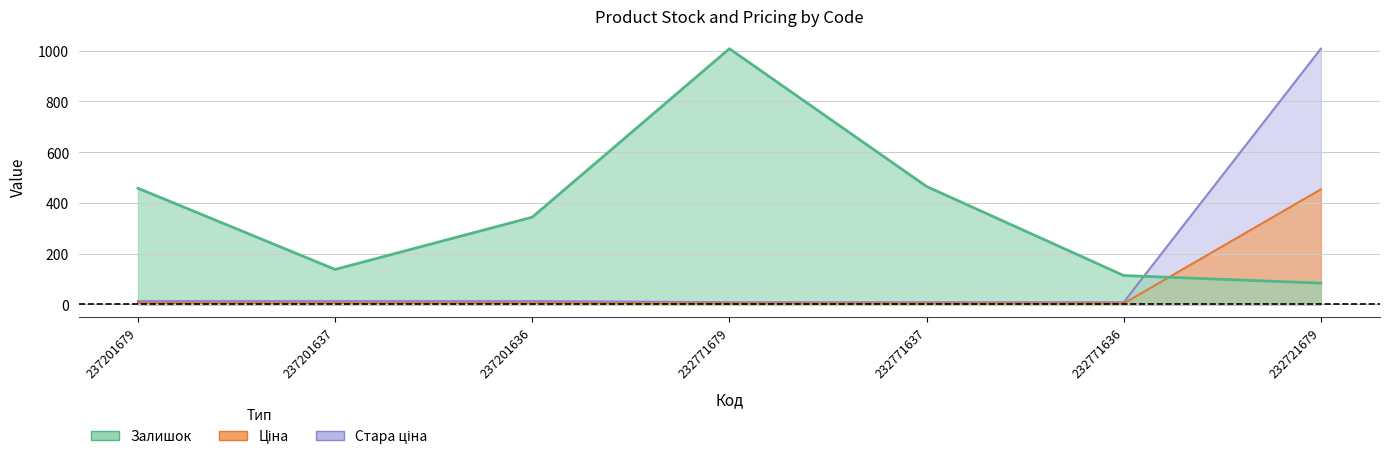

Does the chart have visible grid lines?

Yes